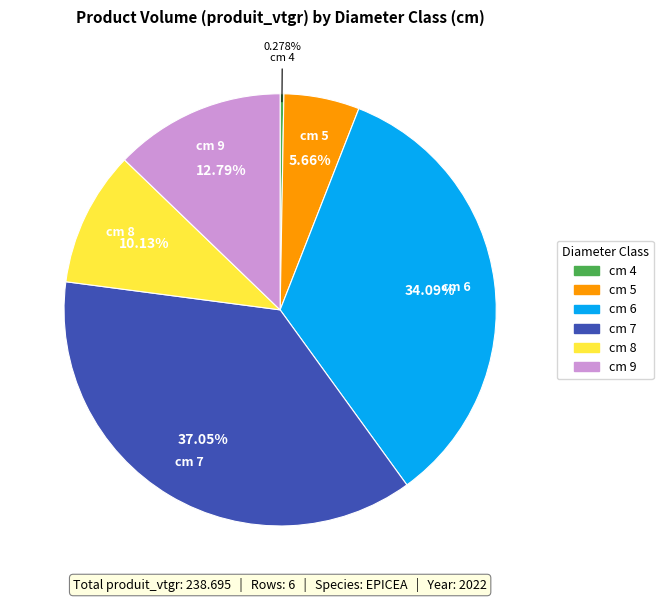

To the nearest percent, what portion does cm 7 represent?

37%